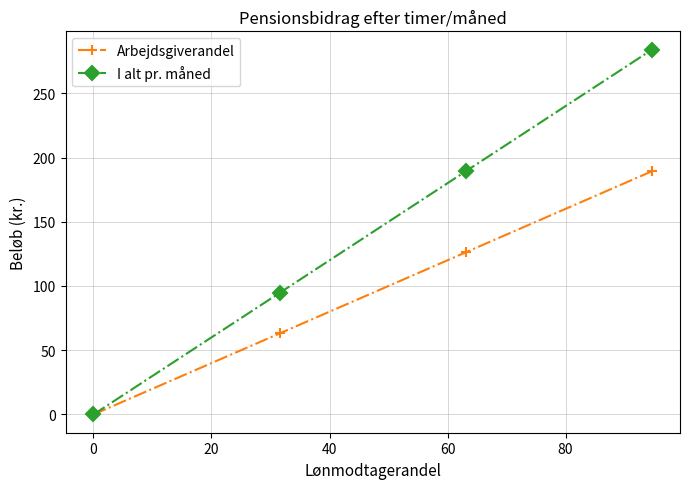

What is the value of the I alt pr. måned point at the 2nd from the left?

94.7